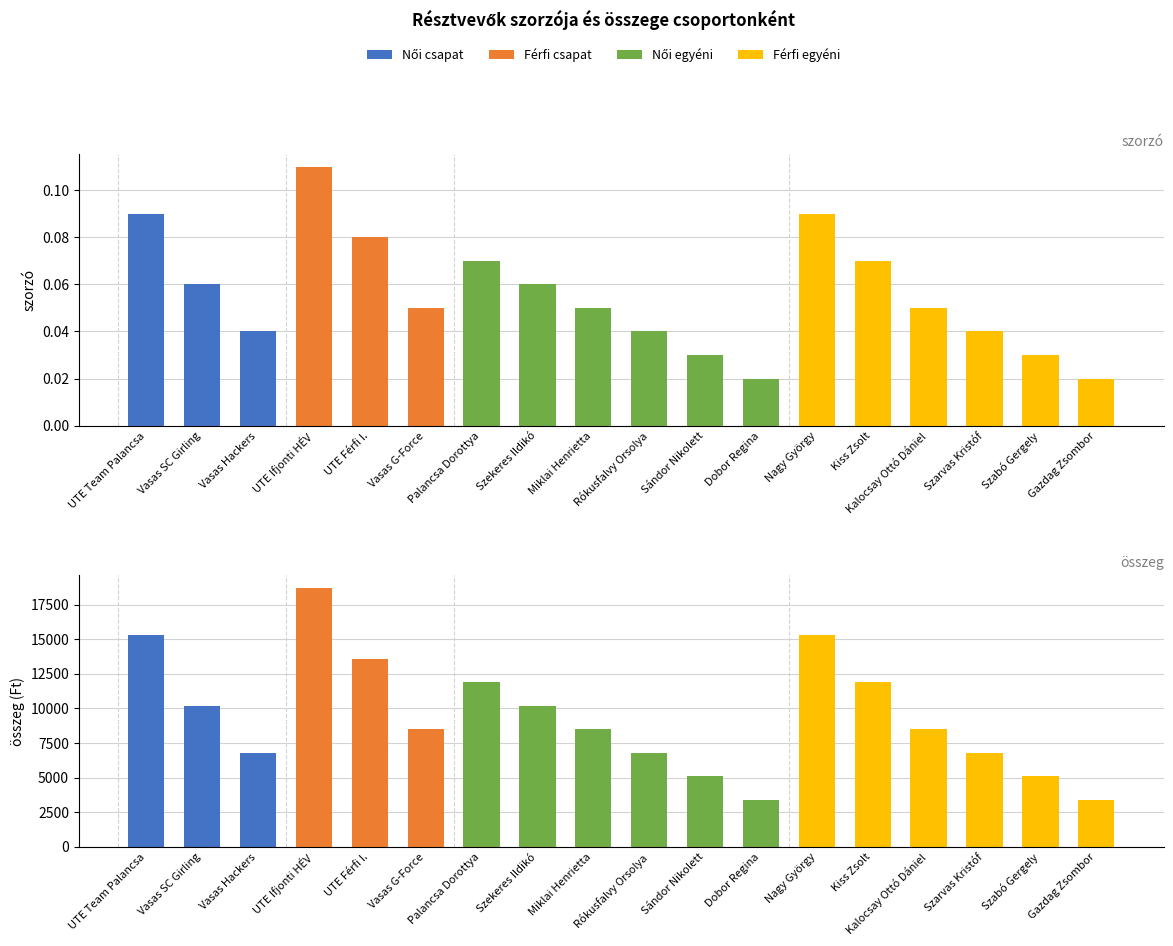

Reading right to left, transcribe all the data shown in this chart.

szorzó: 0.0	0.0	0.0	0.1	0.1	0.1	0.0	0.0	0.0	0.1	0.1	0.1	0.1	0.1	0.1	0.0	0.1	0.1
összeg: 3400.0	5100.0	6800.0	8500.0	11900.0	15300.0	3400.0	5100.0	6800.0	8500.0	10200.0	11900.0	8500.0	13600.0	18700.0	6800.0	10200.0	15300.0